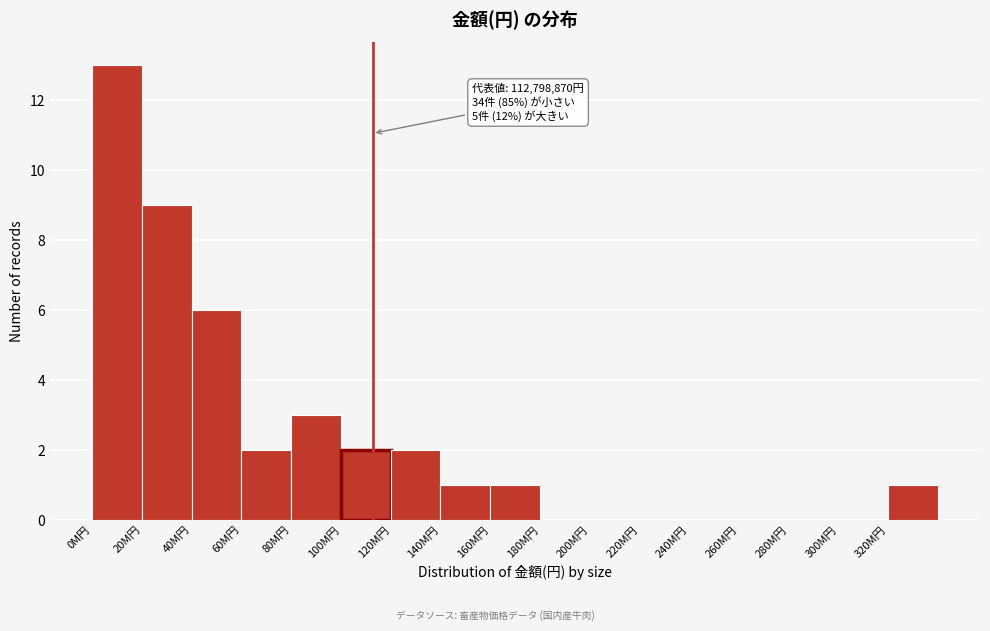

Reading left to right, list all the values displayed in this chart.

0M円=13	20M円=9	40M円=6	60M円=2	80M円=3	100M円=2	120M円=2	140M円=1	160M円=1	180M円=0	200M円=0	220M円=0	240M円=0	260M円=0	280M円=0	300M円=0	320M円=1